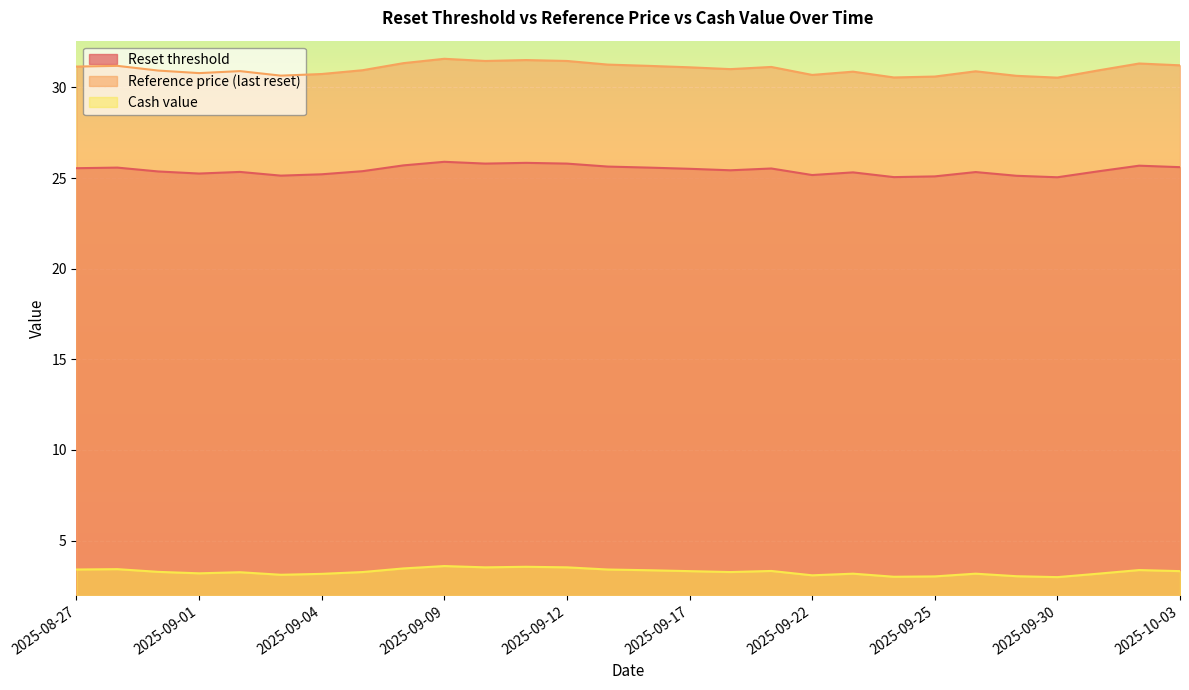

The Reset threshold series shows 25.3 at 2025-09-02. True or false?

True